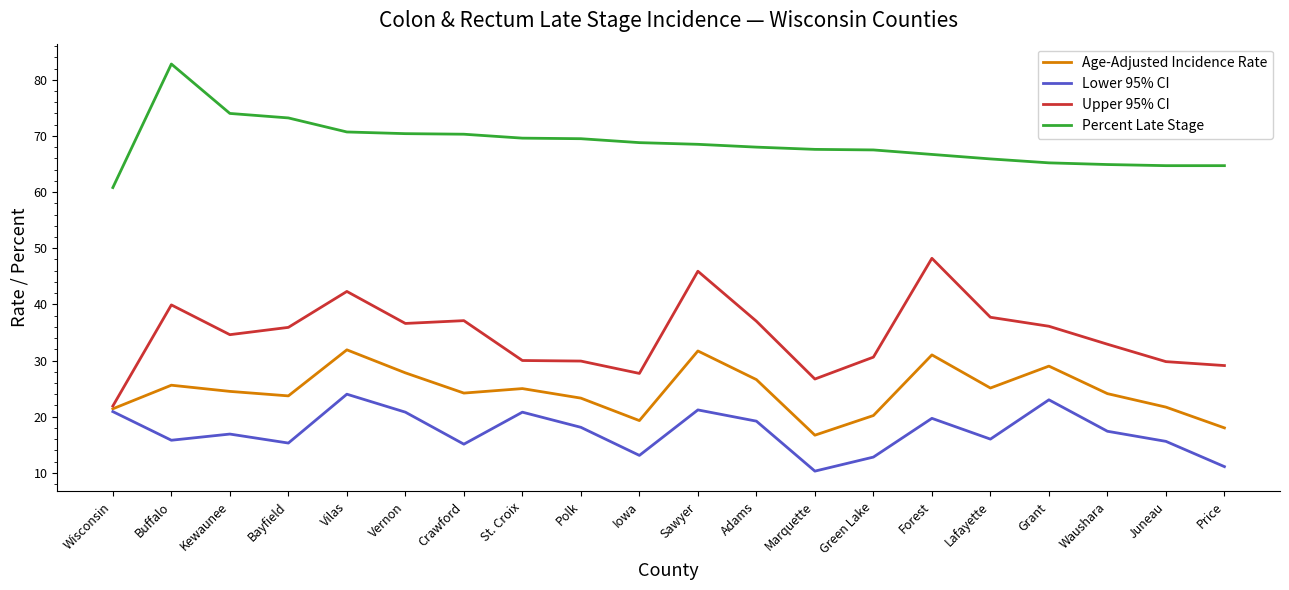

True or false: Age-Adjusted Incidence Rate and Percent Late Stage cross at least once.

False